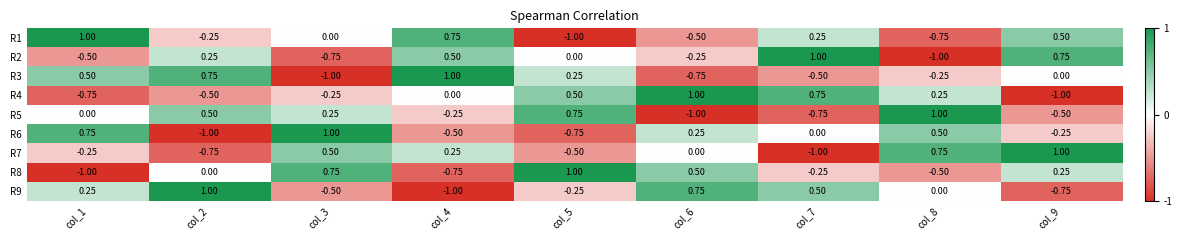

Is the value of R4 at col_7 greater than the value of R9 at col_2?

No